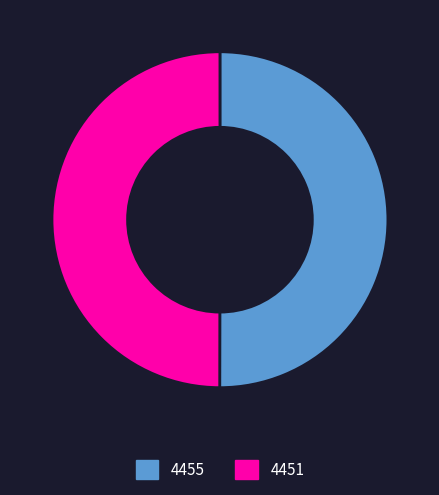

How many segments does this pie chart have?

2